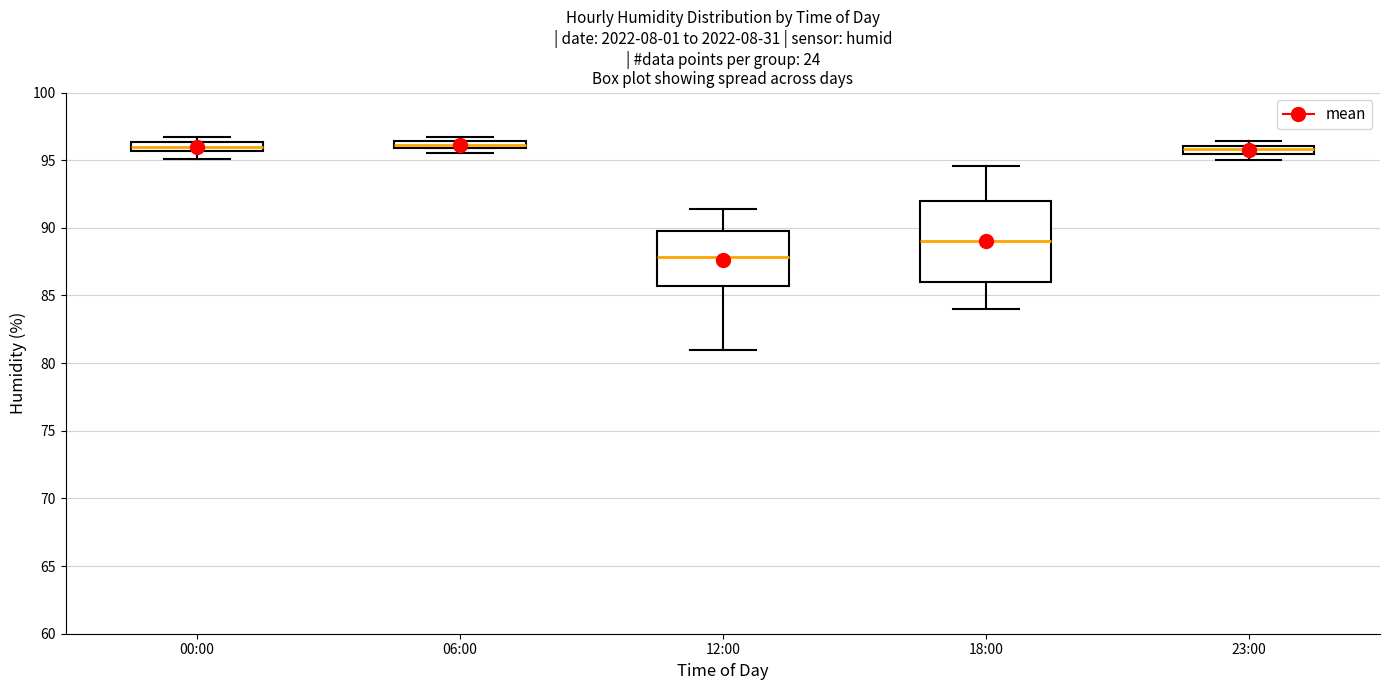

Where does the median line of the box for 00:00 sit on the y-axis? The values are not printed on the chart, so give them approximately, as read against the axis.

96.0